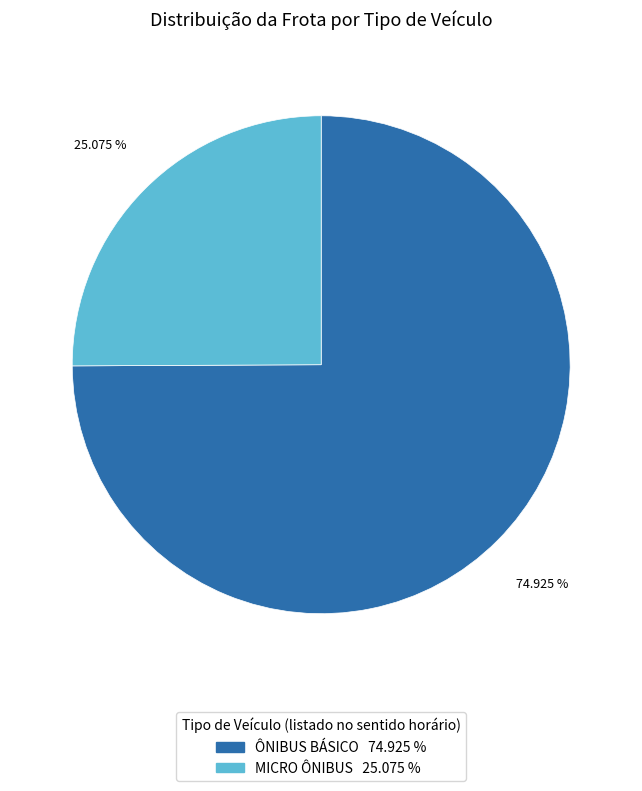

What percentage do MICRO ÔNIBUS and ÔNIBUS BÁSICO together represent?

100.0%